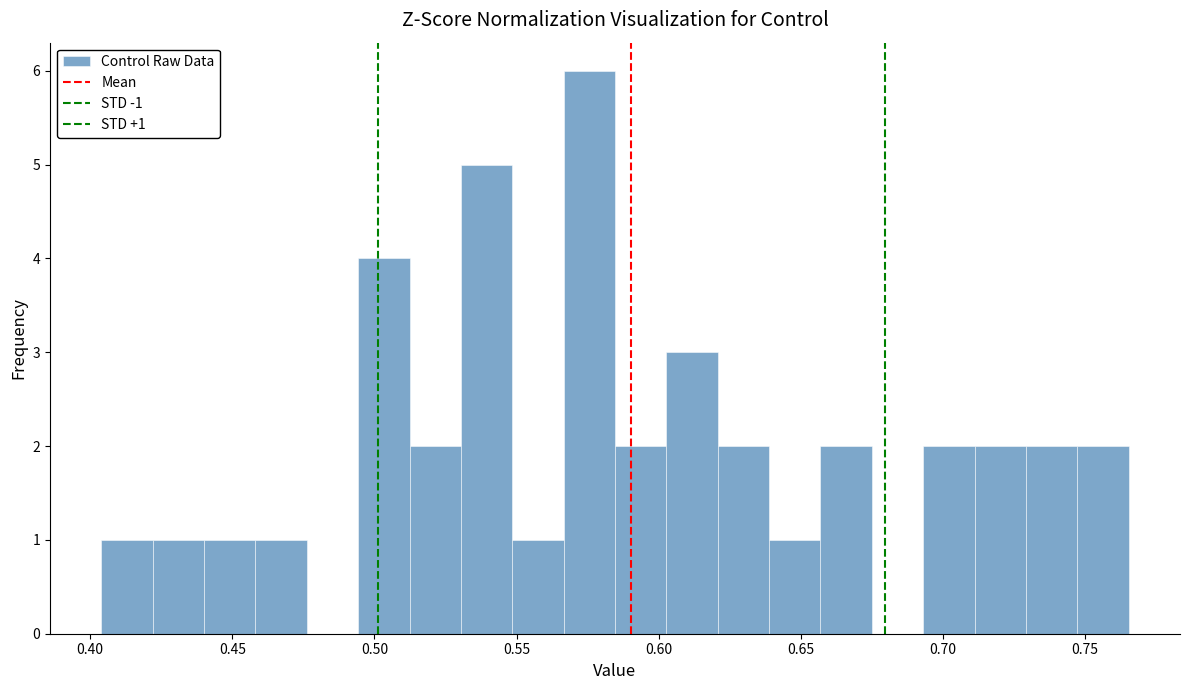

Read against the x-axis, roughly where is the centre of the tallest bar?

0.575